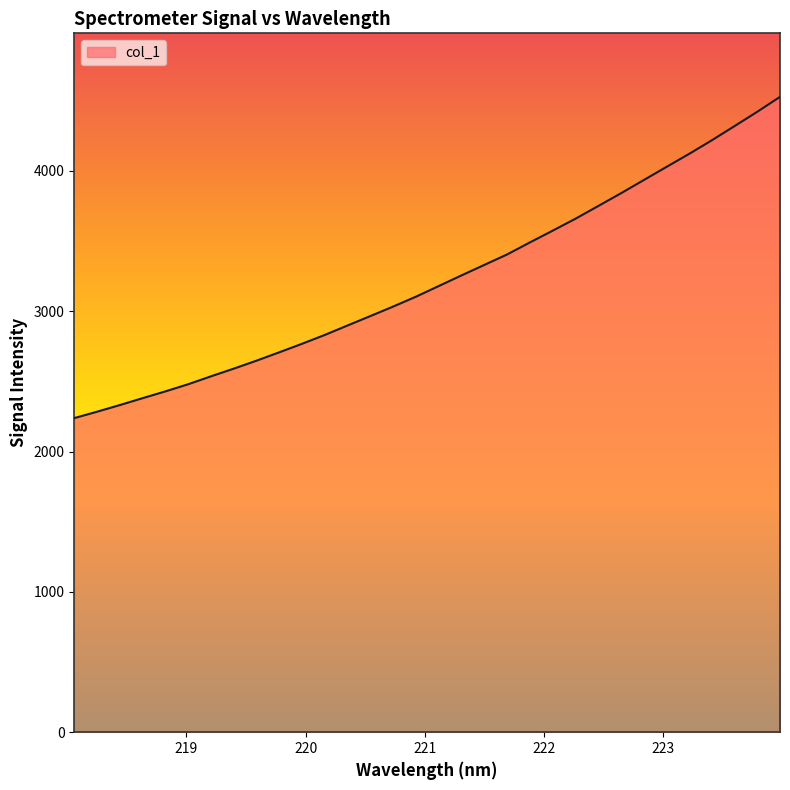

What is the difference between the maximum and minimum values?

2288.8